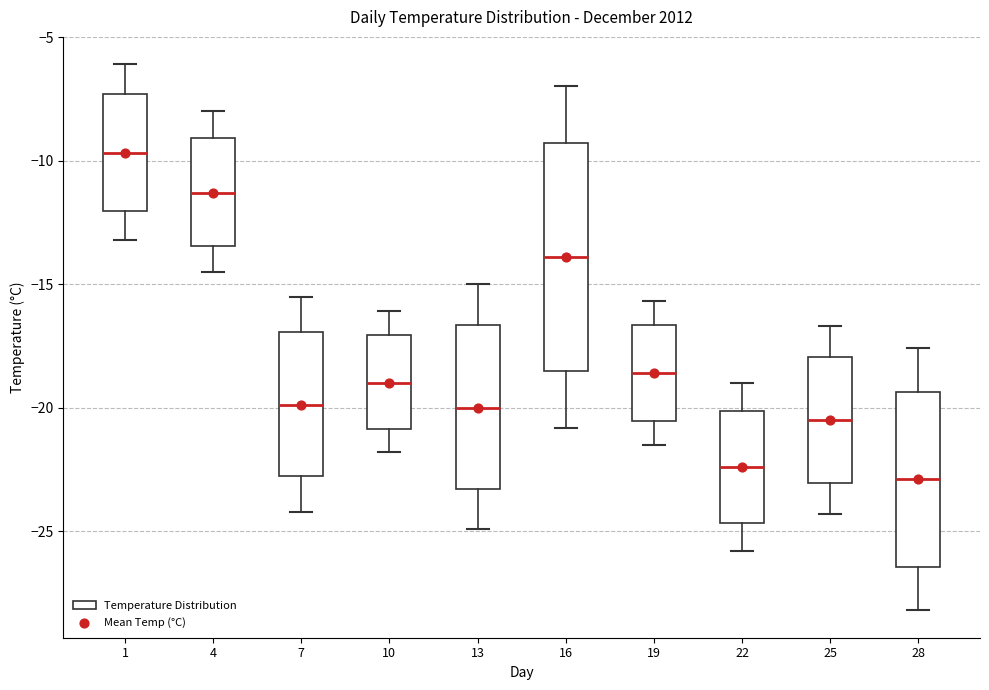

Reading left to right, read every box against the y-axis: the position of its median line, the range the box covers, and the ends of its whiskers. The values are not printed on the chart, so give them approximately, as read against the axis.

1: median -9.5, box -12.0 to -7.5, whiskers -13.0 to -6.0
4: median -11.5, box -13.5 to -9.0, whiskers -14.5 to -8.0
7: median -20.0, box -23.0 to -17.0, whiskers -24.0 to -15.5
10: median -19.0, box -21.0 to -17.0, whiskers -22.0 to -16.0
13: median -20.0, box -23.5 to -16.5, whiskers -25.0 to -15.0
16: median -14.0, box -18.5 to -9.5, whiskers -21.0 to -7.0
19: median -18.5, box -20.5 to -16.5, whiskers -21.5 to -15.5
22: median -22.5, box -24.5 to -20.0, whiskers -26.0 to -19.0
25: median -20.5, box -23.0 to -18.0, whiskers -24.5 to -16.5
28: median -23.0, box -26.5 to -19.5, whiskers -28.0 to -17.5